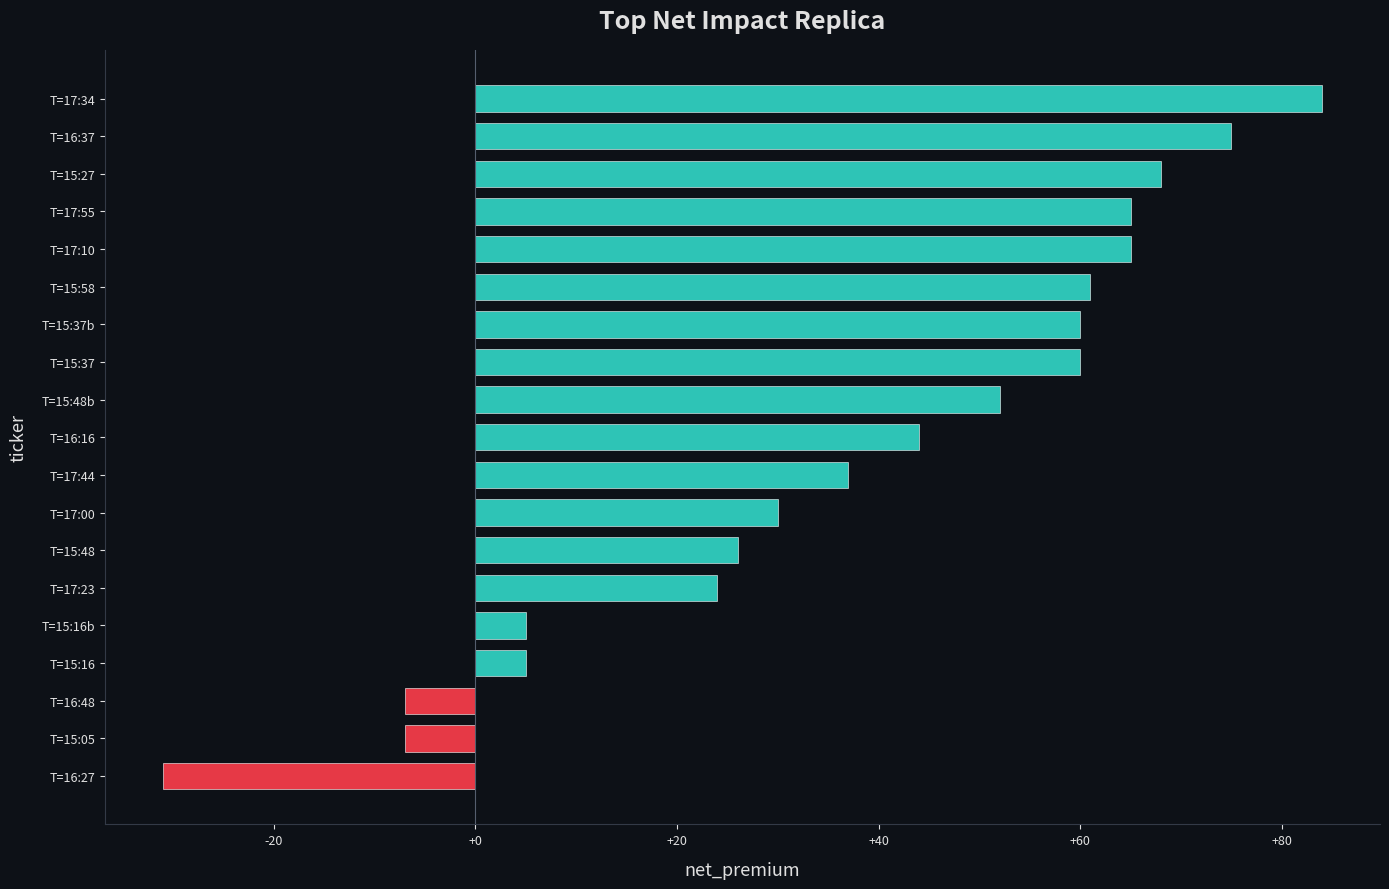

Approximately how many times larger is the value at T=17:10 compared to T=15:37b?

1.1